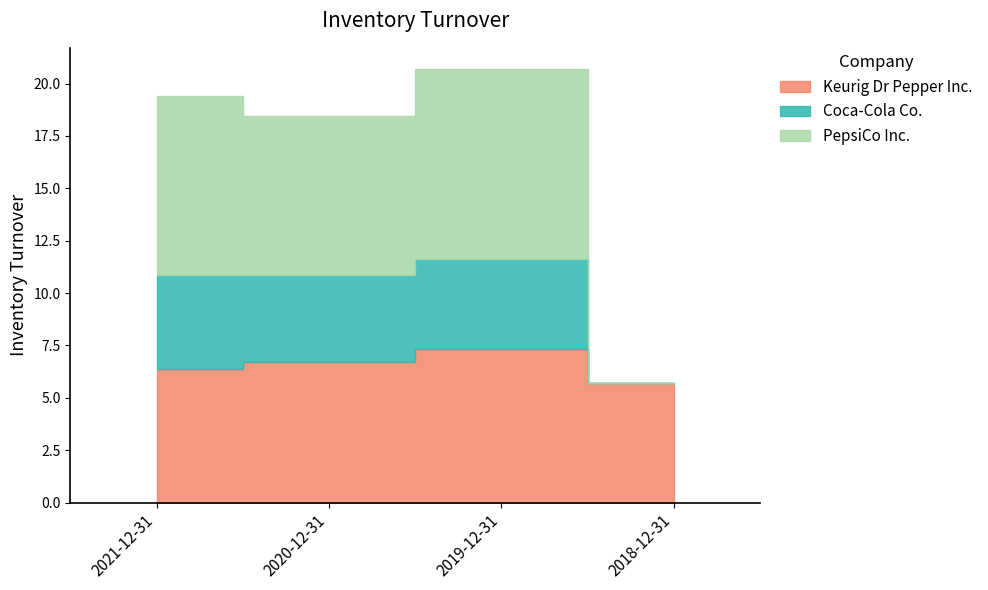

Reading left to right, what are all the values shown in this chart?

Keurig Dr Pepper Inc.: 2021-12-31=6.4	2020-12-31=6.7	2019-12-31=7.3	2018-12-31=5.7
Coca-Cola Co.: 2021-12-31=4.5	2020-12-31=4.1	2019-12-31=4.3	2018-12-31=0.0
PepsiCo Inc.: 2021-12-31=8.5	2020-12-31=7.6	2019-12-31=9.0	2018-12-31=0.0